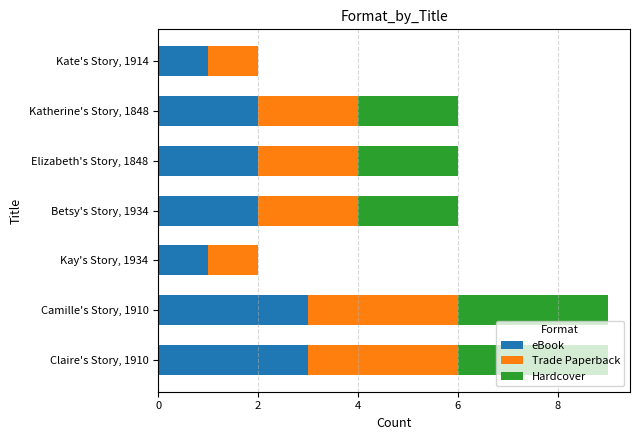

What is the total value across all series at Claire's Story, 1910?

9